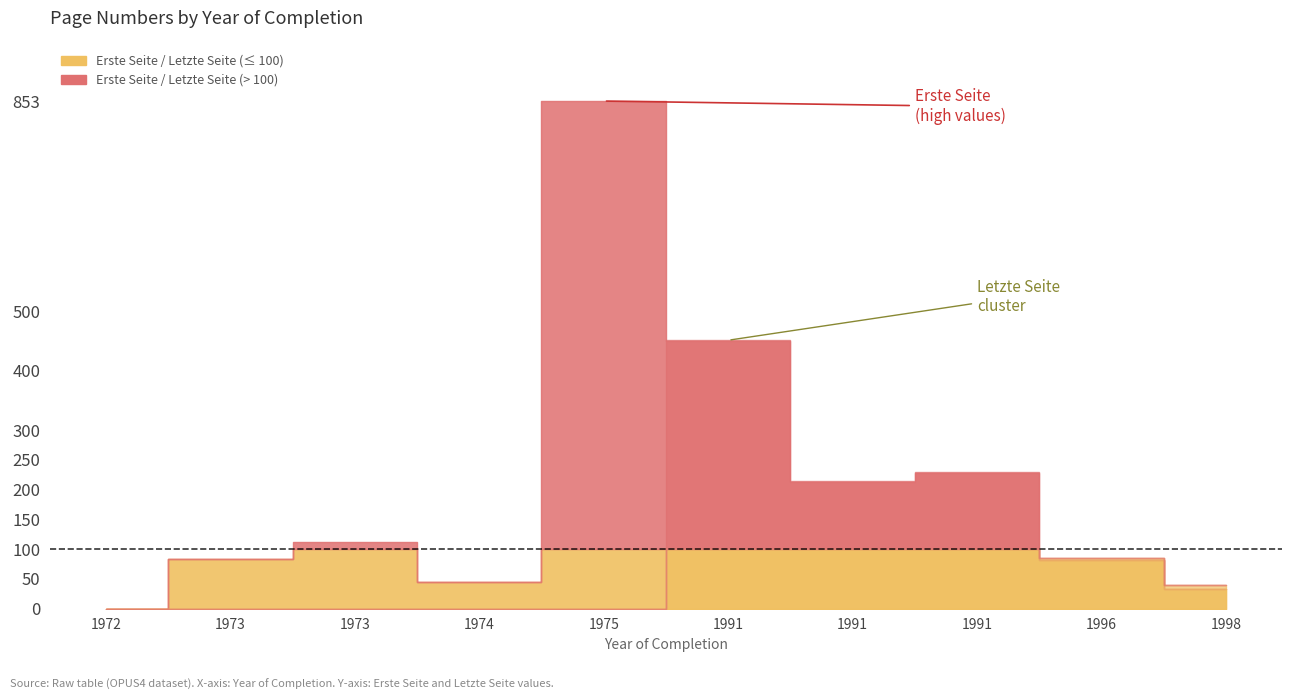

Between which two adjacent categories do Letzte Seite and Erste Seite first intersect?

1975 and 1991